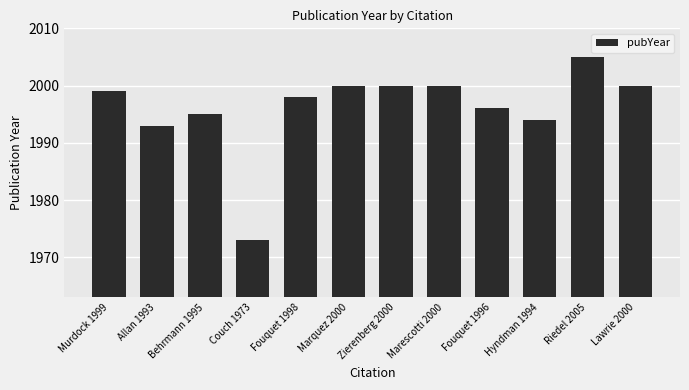

The chart shows a value of 2000 at Zierenberg 2000. True or false?

True